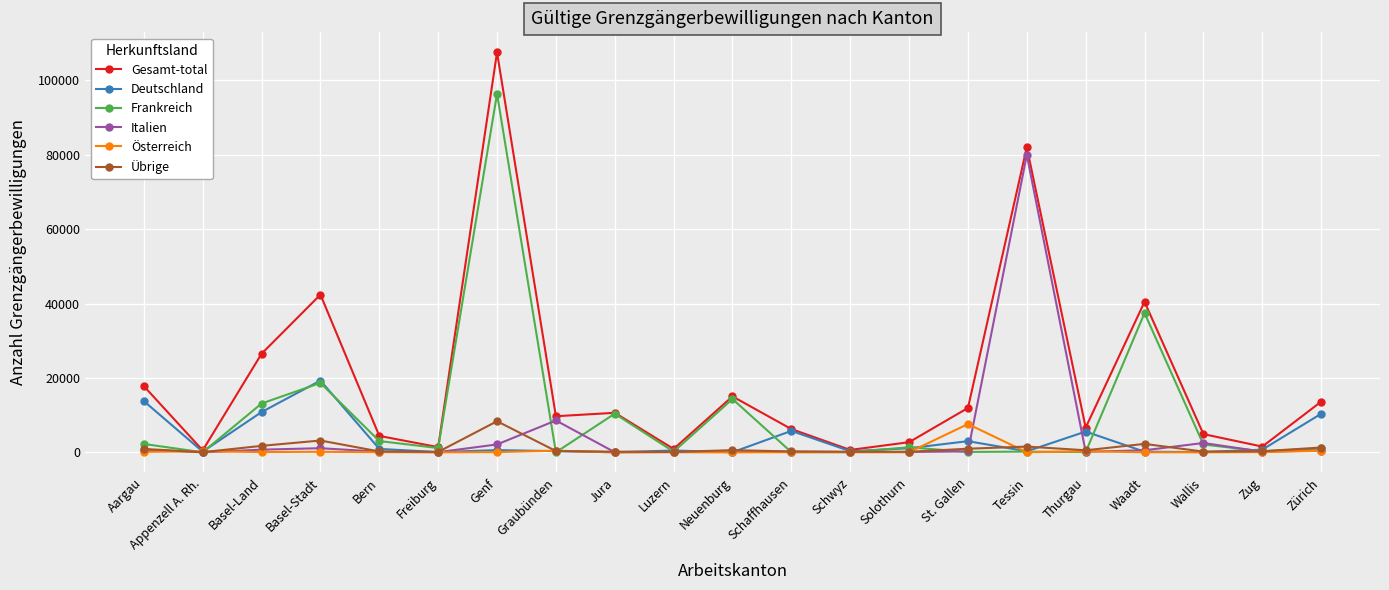

Where does the Österreich series first go above 50?

Aargau